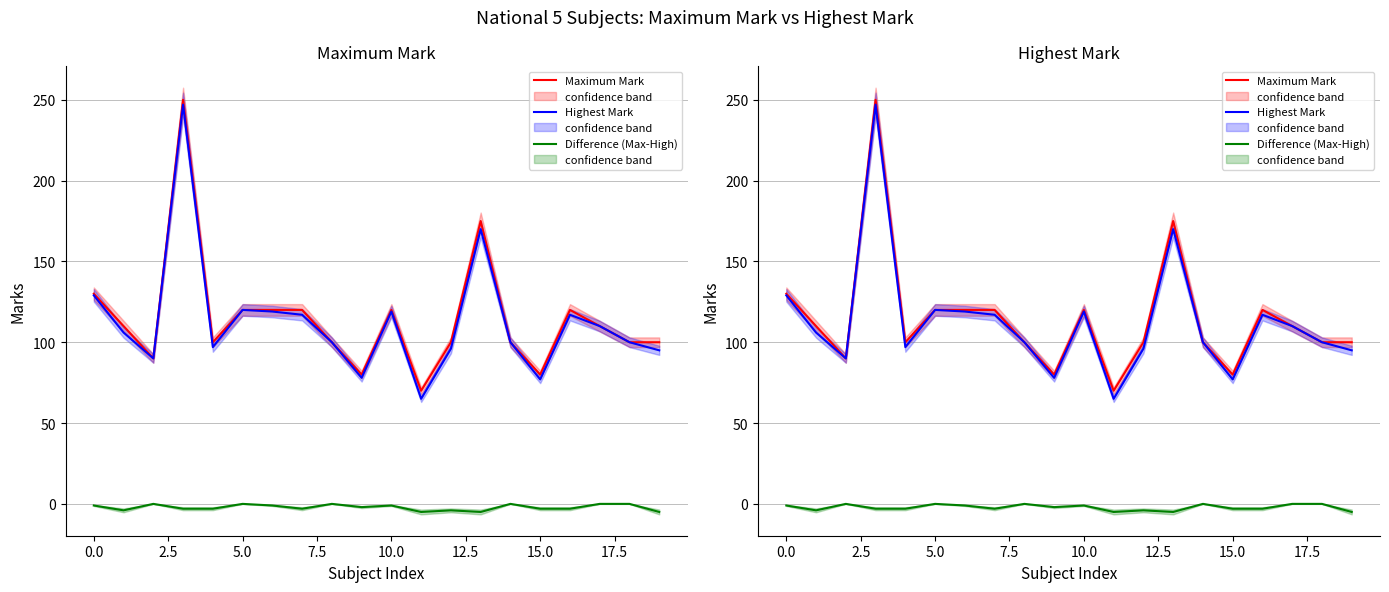

How many data points in Maximum Mark are less than 110?

10